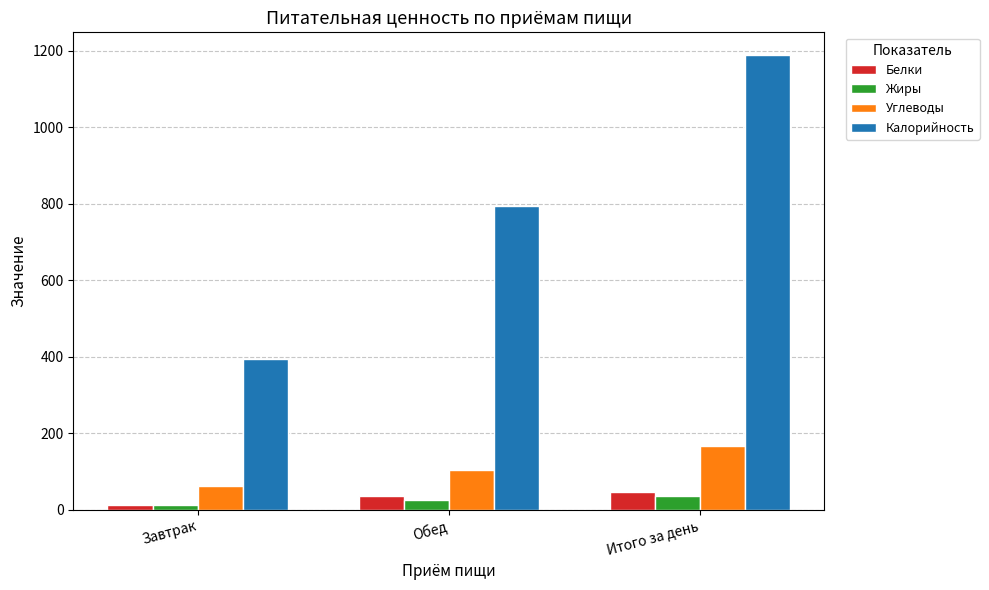

Are the bars grouped side by side (vs. stacked)?

Yes